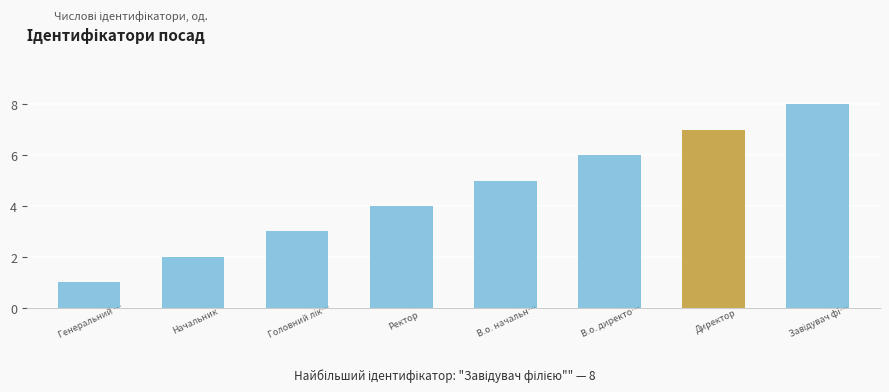

What is the sum of all values?

36